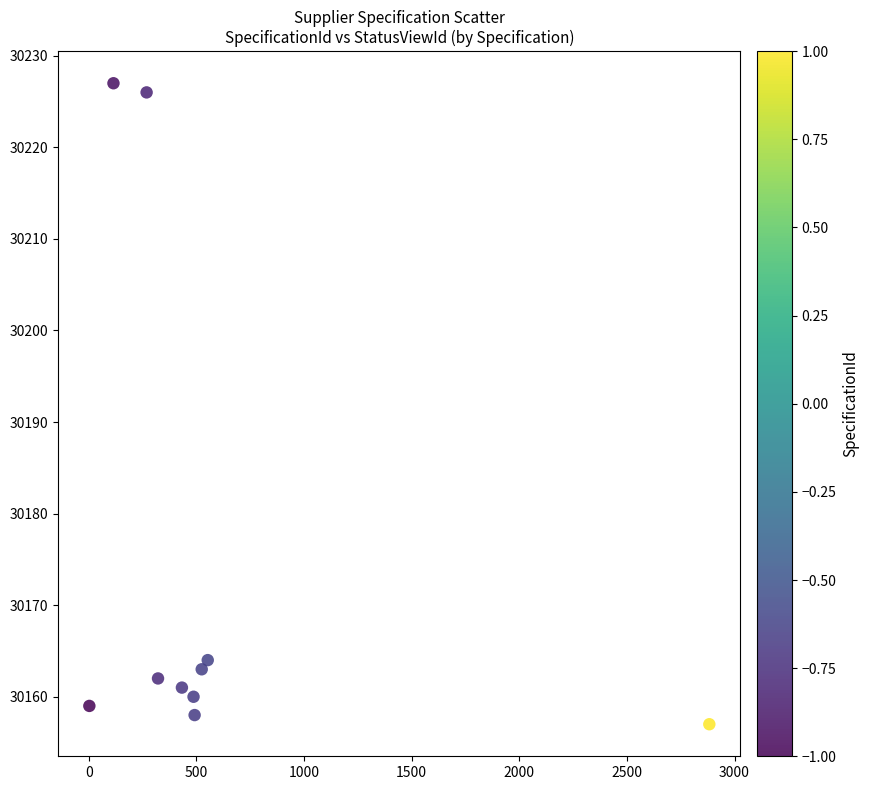

What Y value in the scatter plot is closest to 30192?

30164